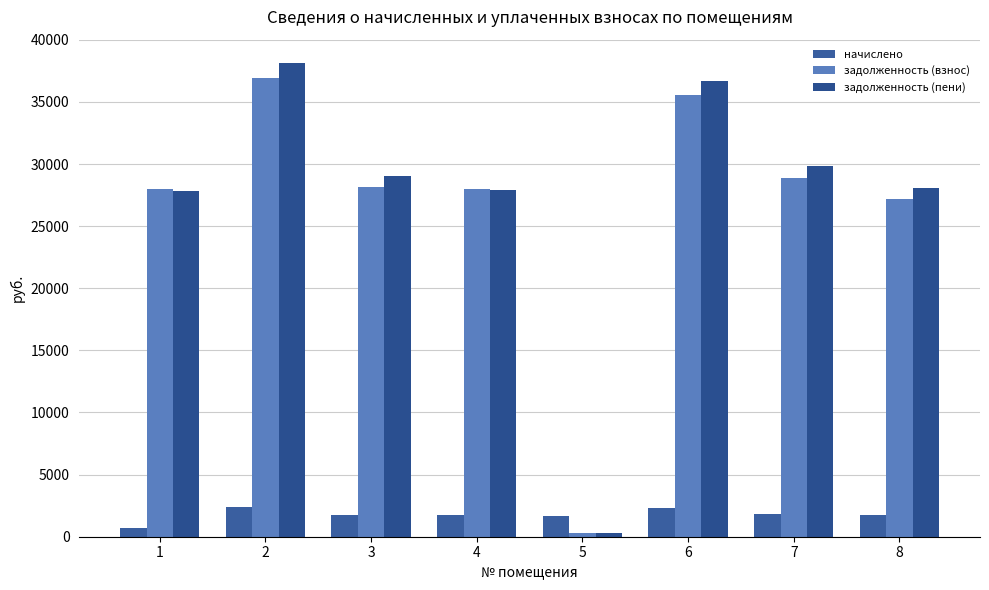

Which series has the widest spread of values?

задолженность (пени)